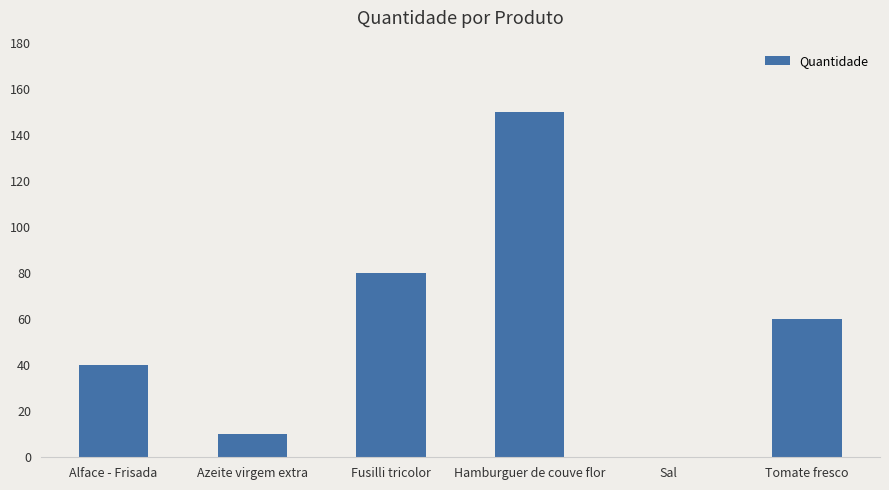

Which label corresponds to the largest value in the chart?

Hamburguer de couve flor